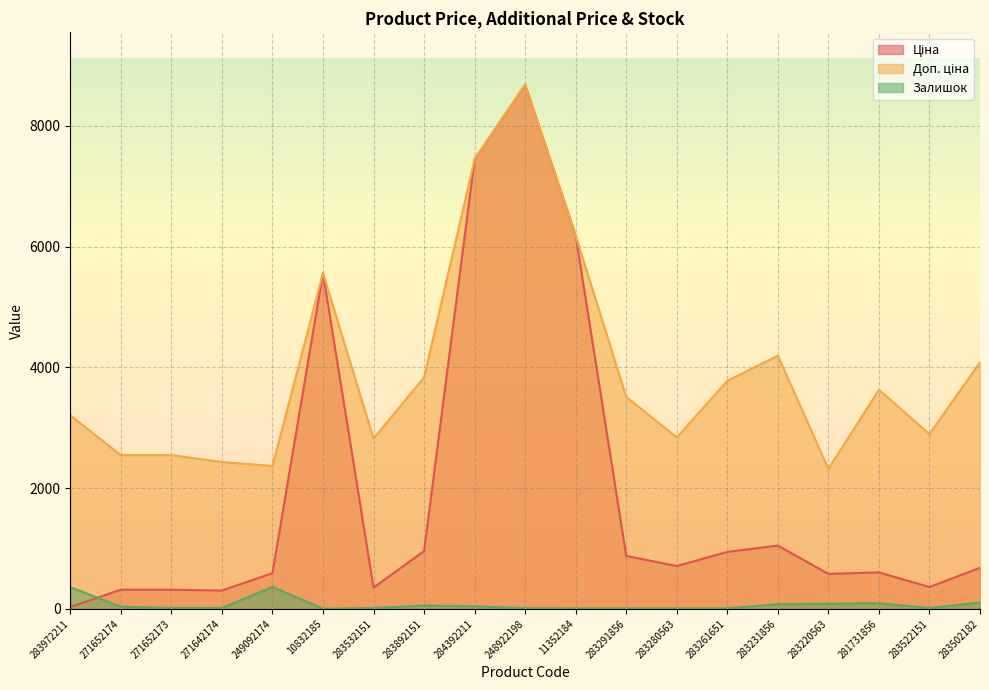

After their last crossing, which series has the higher values: Ціна or Залишок?

Ціна